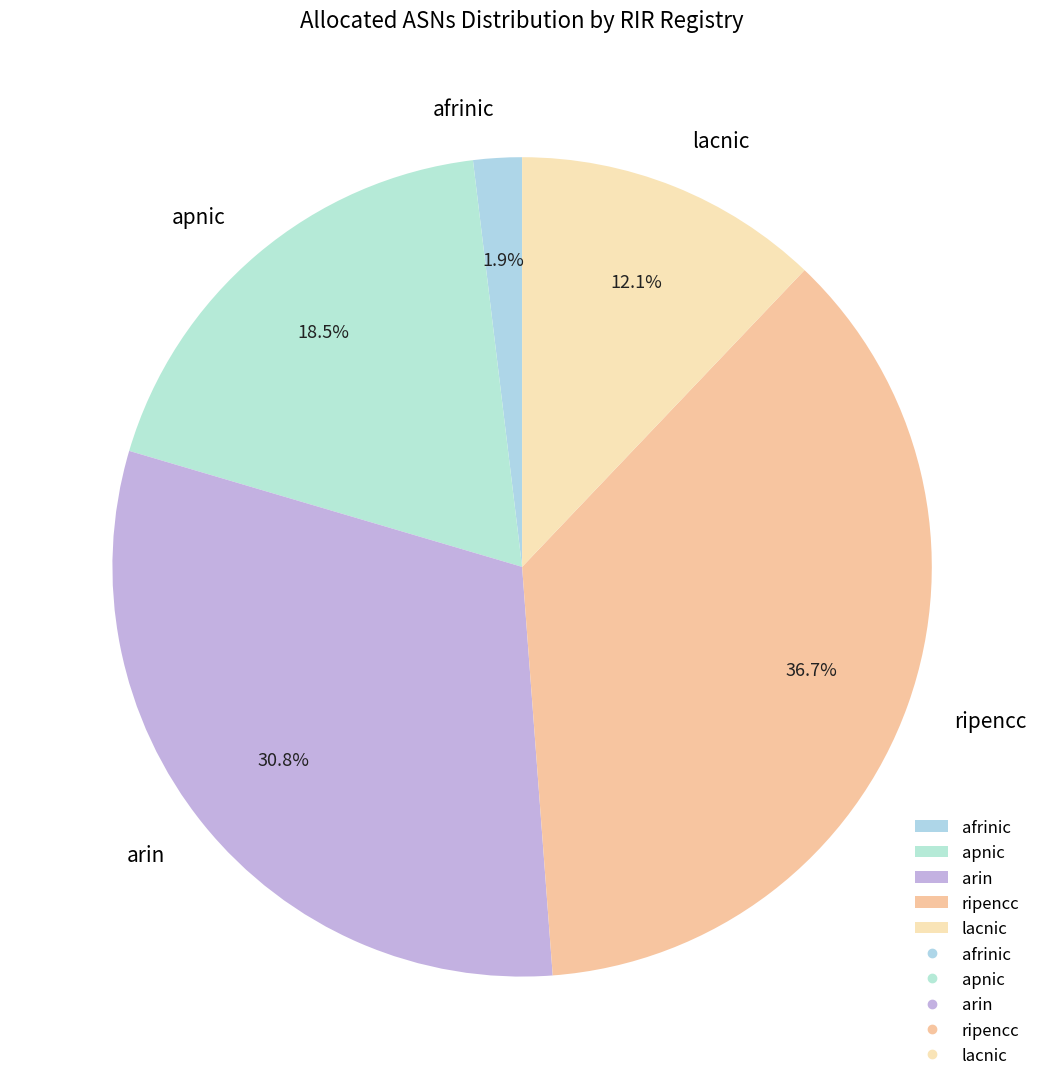

True or false: arin accounts for 31% of the total.

True